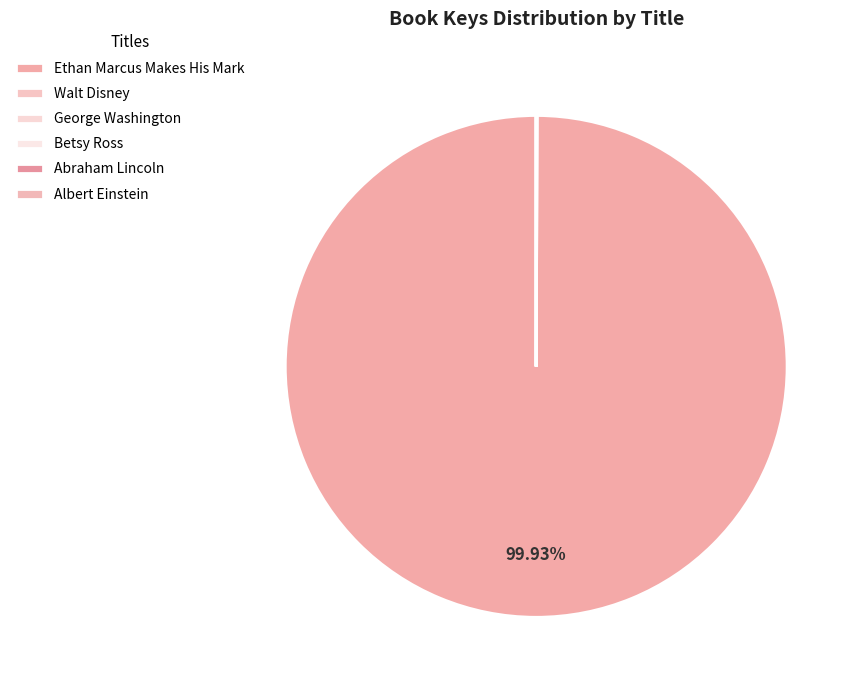

Is there a majority slice in this chart?

Yes